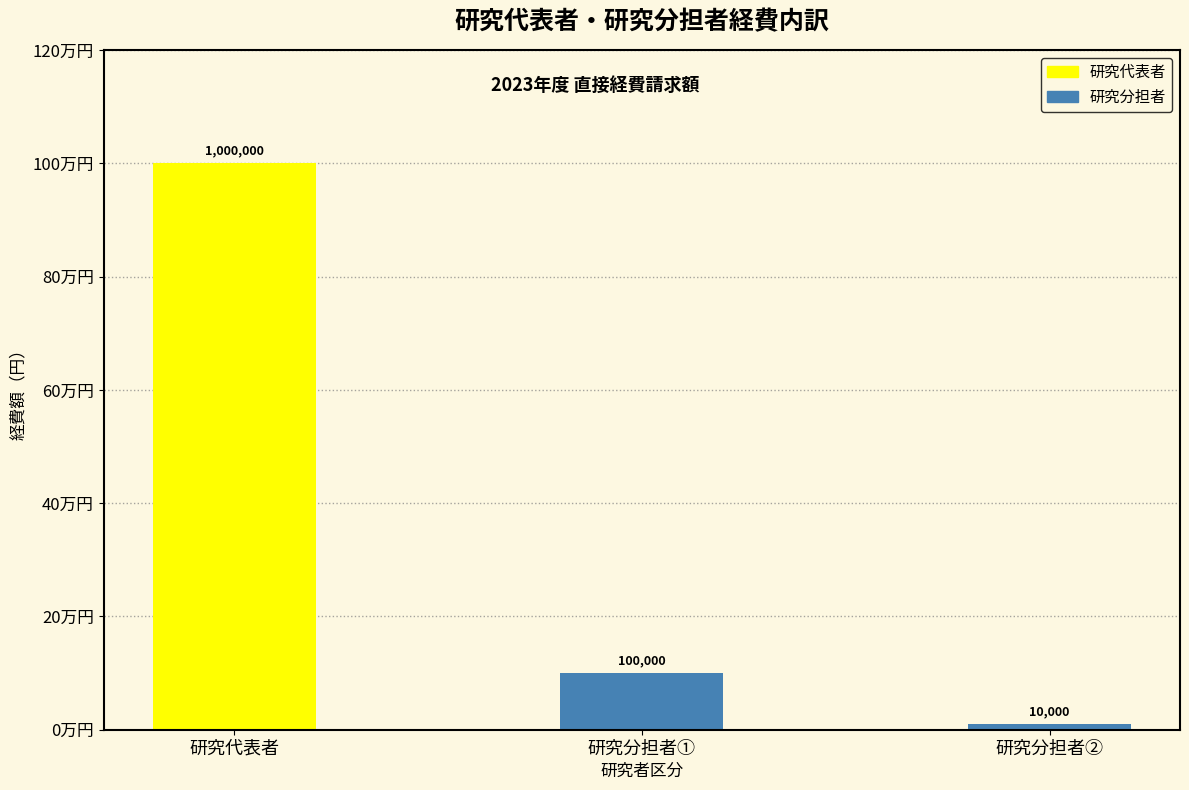

Does the chart contain any negative values?

No